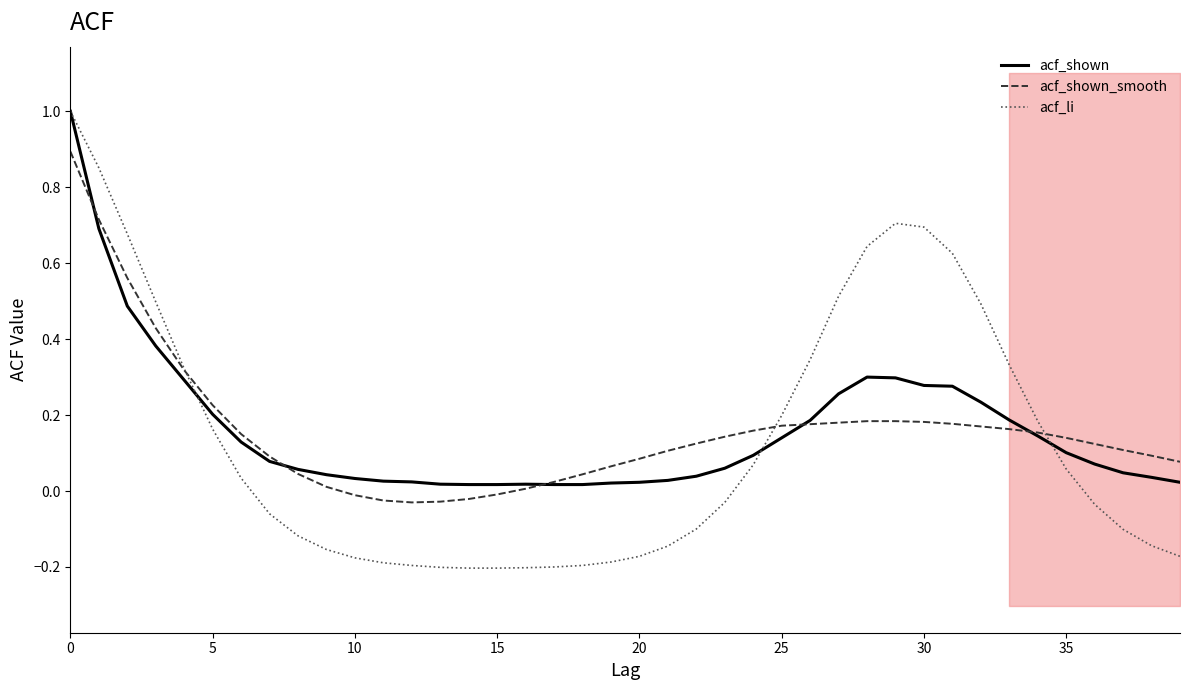

Is the value of acf_li at 10 greater than the value of acf_shown_smooth at 20?

No